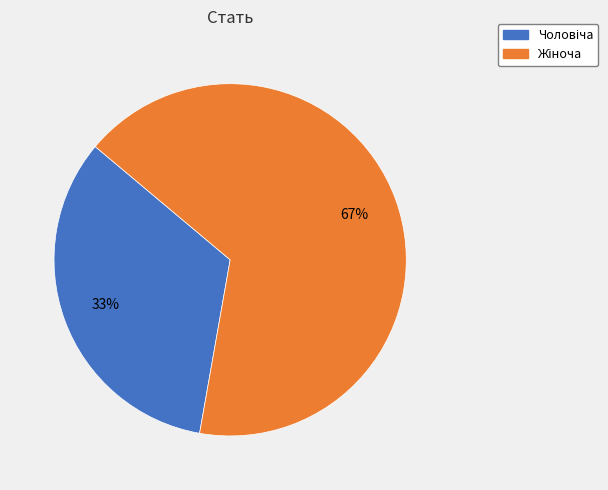

Does any single category account for the majority?

Yes